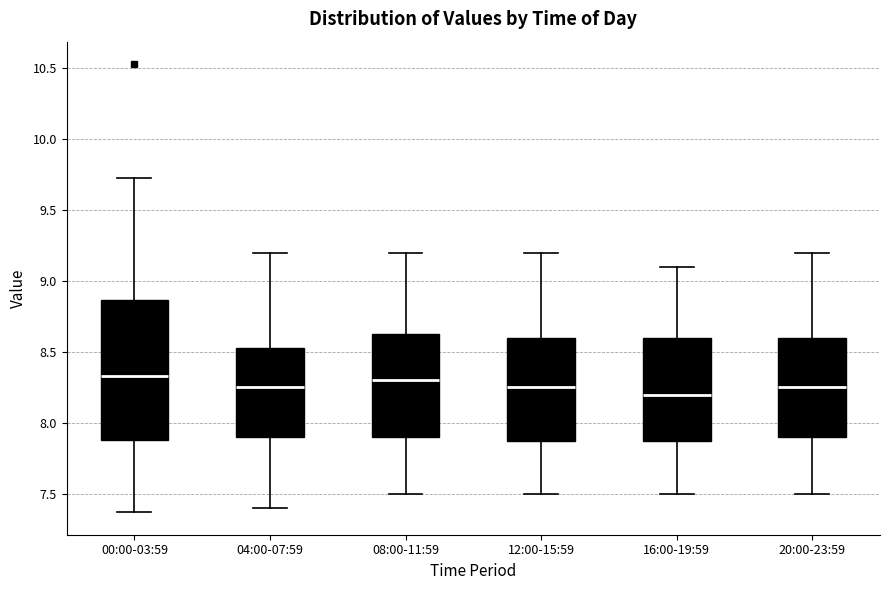

Comparing the boxes themselves (not the whiskers), which one is the tallest?

00:00-03:59